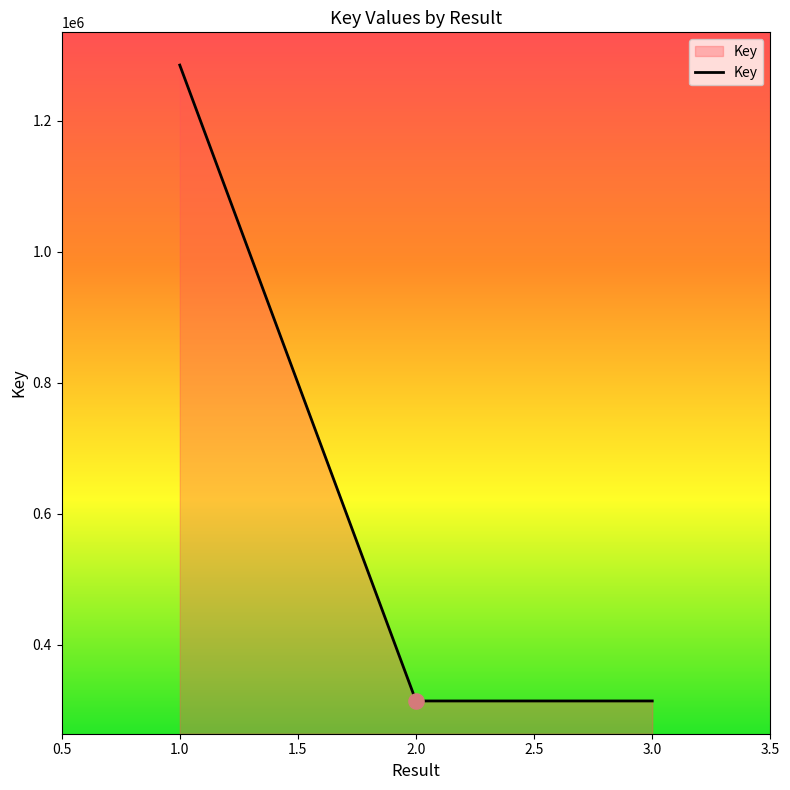

Approximately how many times larger is the value at 2.0 compared to 2.0?

1.0